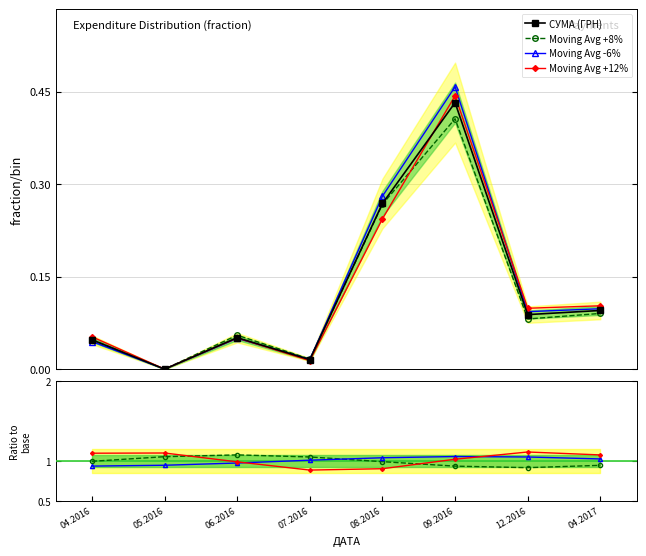

How many lines are shown in the chart?

4